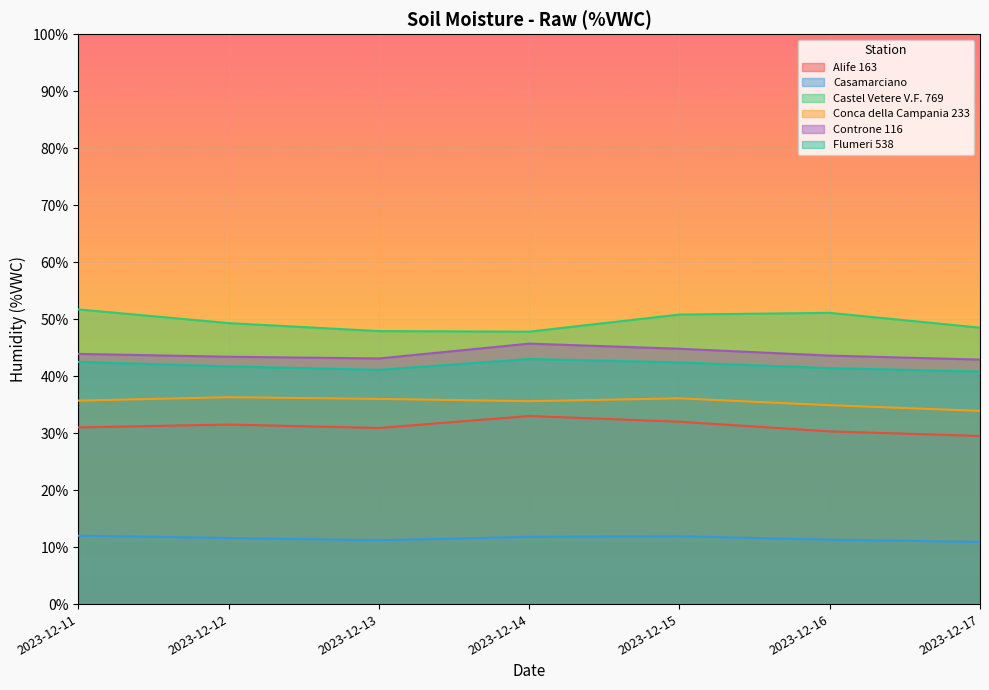

At which label does Alife 163 first exceed 31?

2023-12-12